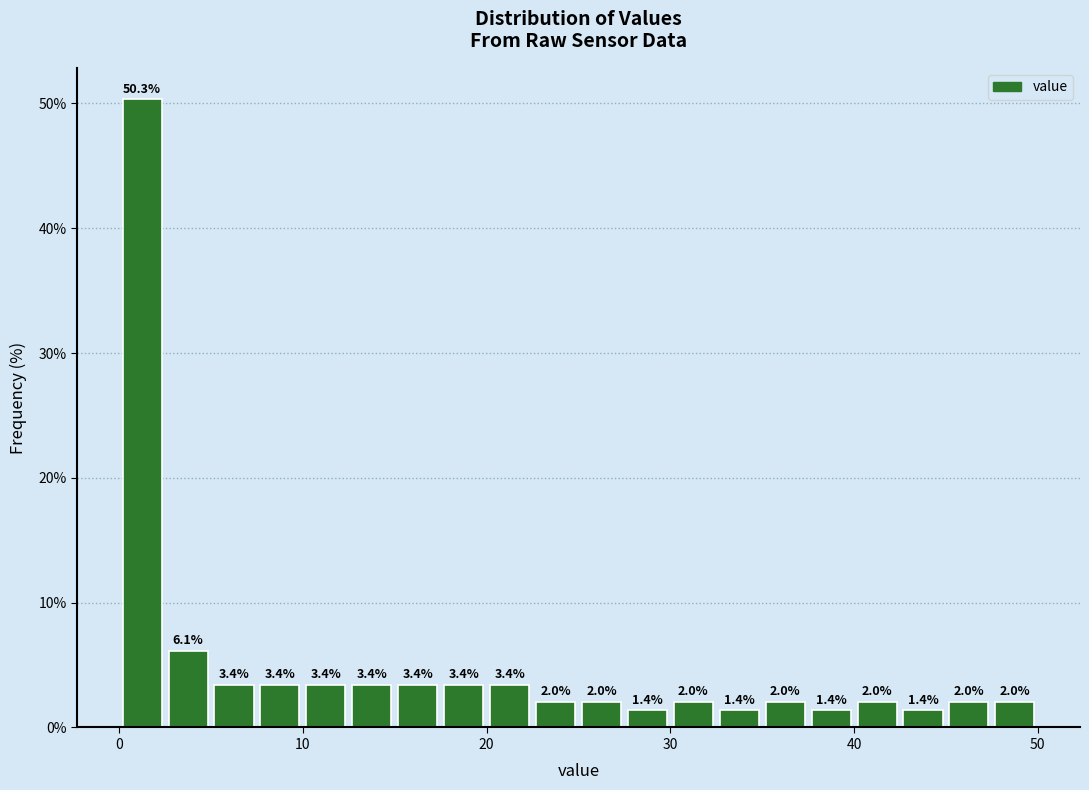

Around what value on the x-axis is the tallest bar? Give the approximate position of its centre, as read against the axis.

1